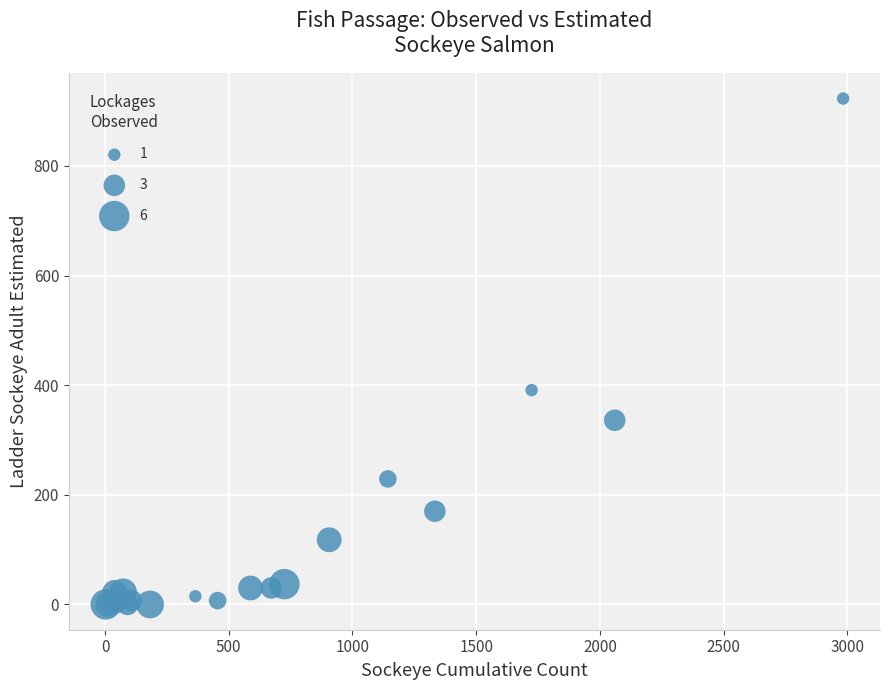

What Y value in the scatter plot is closest to 461?

391